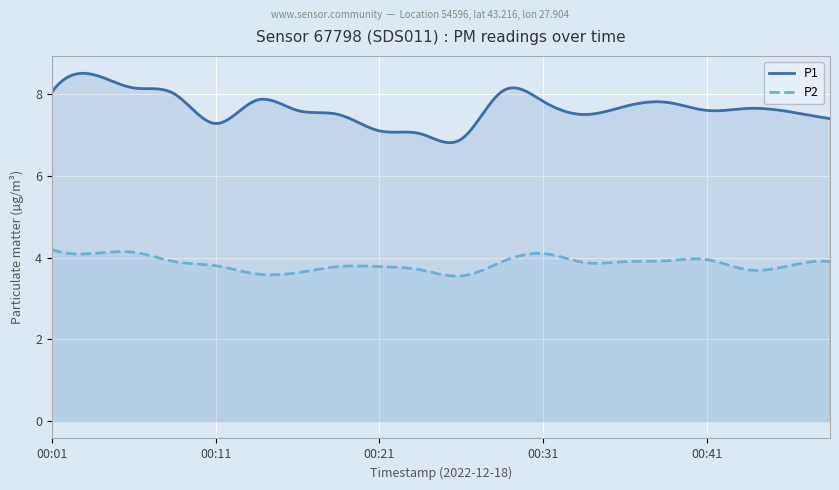

What is the lowest value of the P1 series?

6.8